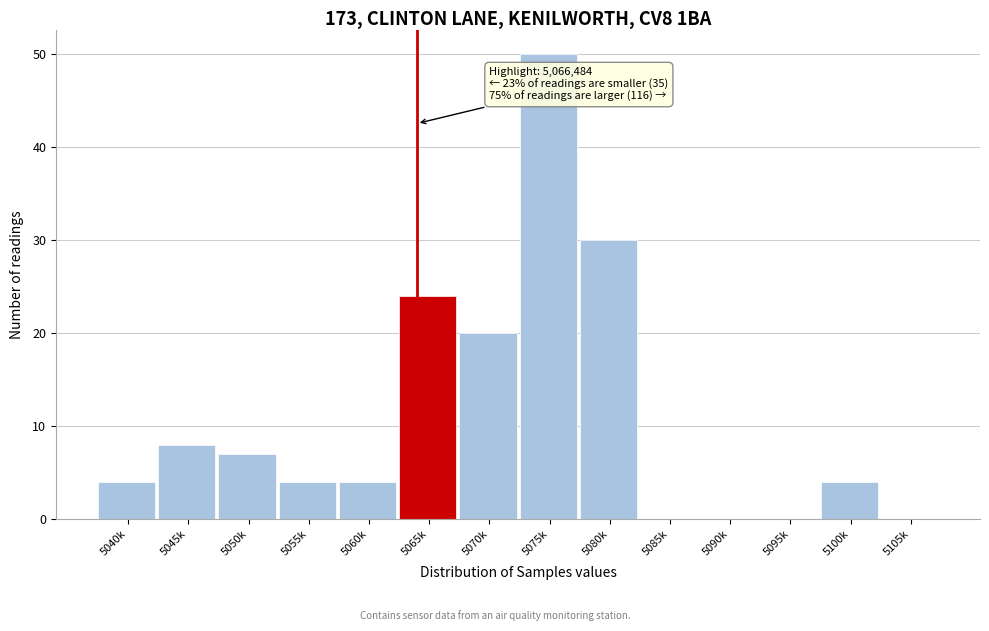

Reading left to right, list all the values displayed in this chart.

5040k=4	5045k=8	5050k=7	5055k=4	5060k=4	5065k=24	5070k=20	5075k=50	5080k=30	5085k=0	5090k=0	5095k=0	5100k=4	5105k=0